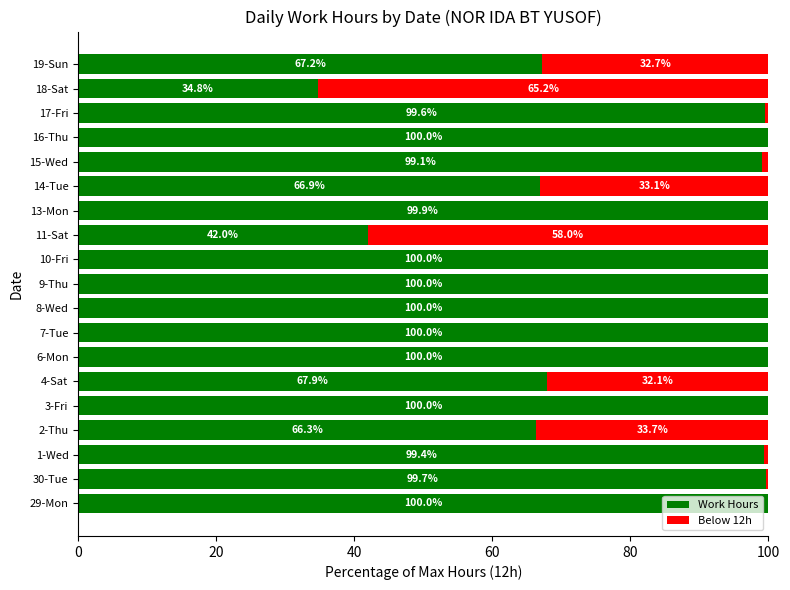

Is it true that Work Hours equals 101.3 at 2-Thu?

False